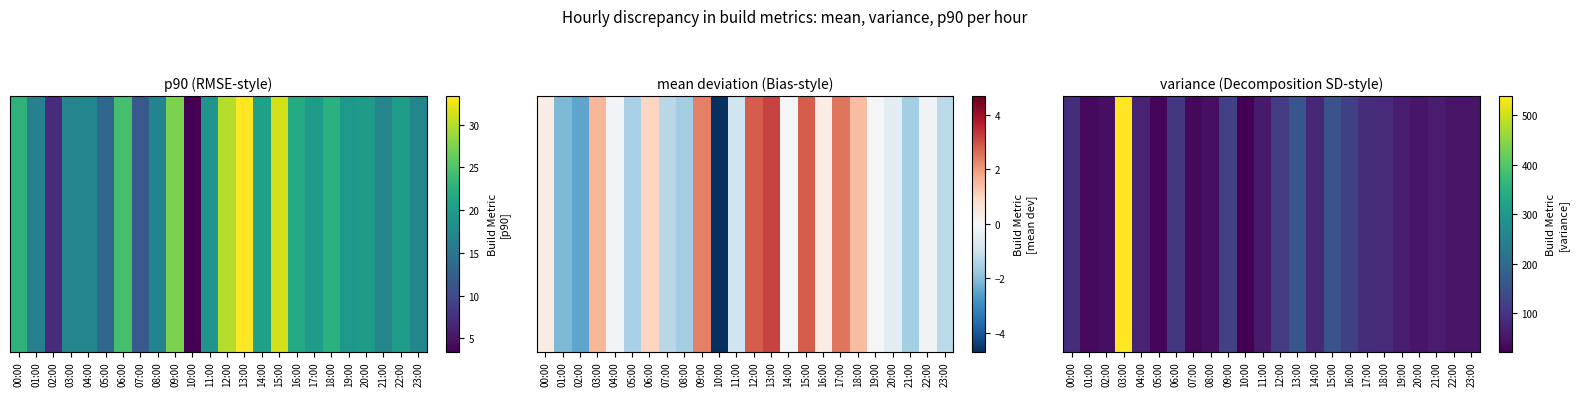

True or false: the data shows 24.7 at 23:00.

False